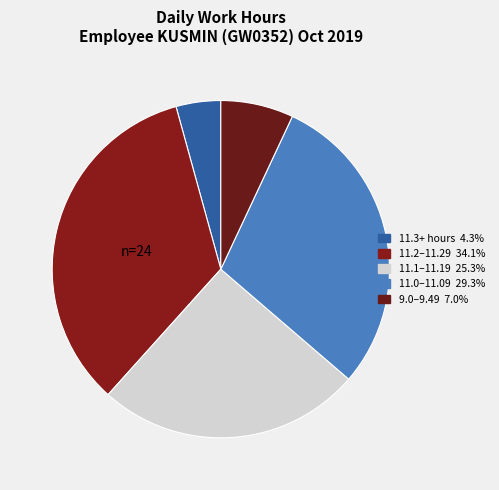

How many slices are in this pie chart?

5